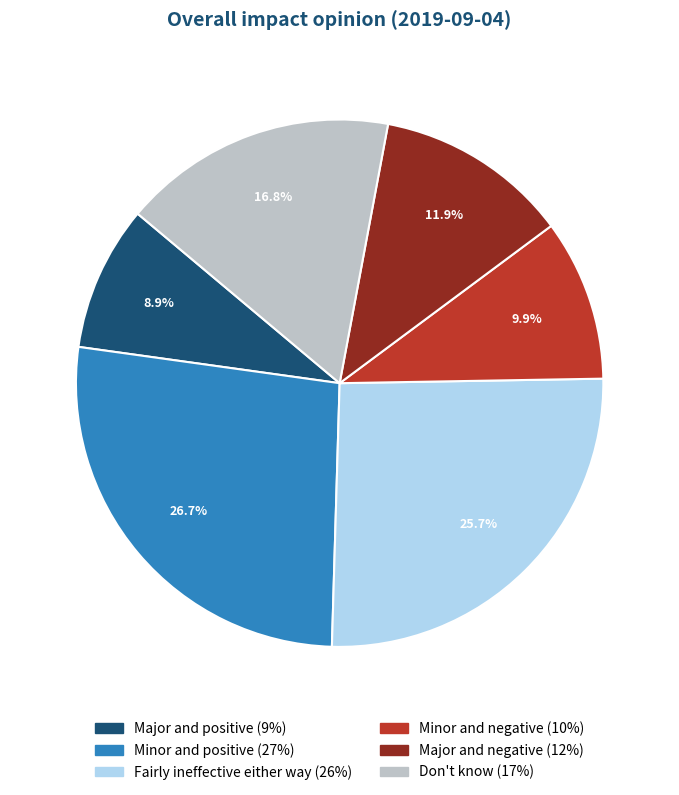

To the nearest percent, what portion does Minor and positive represent?

27%